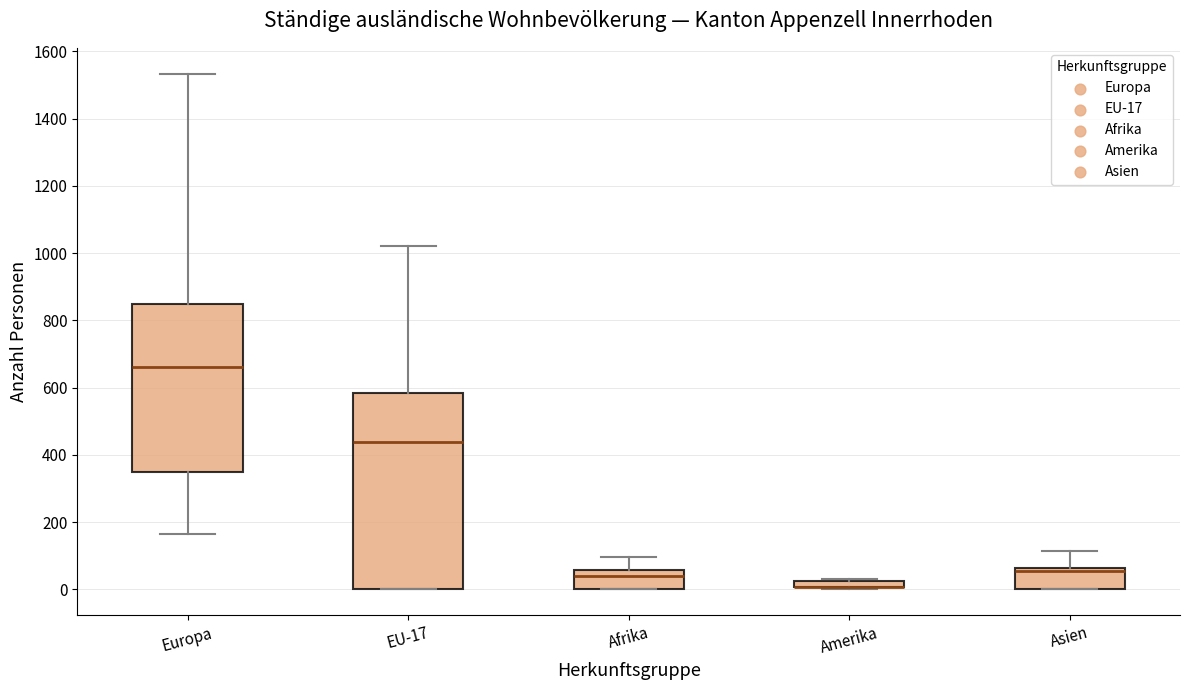

Comparing the boxes themselves (not the whiskers), which one is the tallest?

EU-17